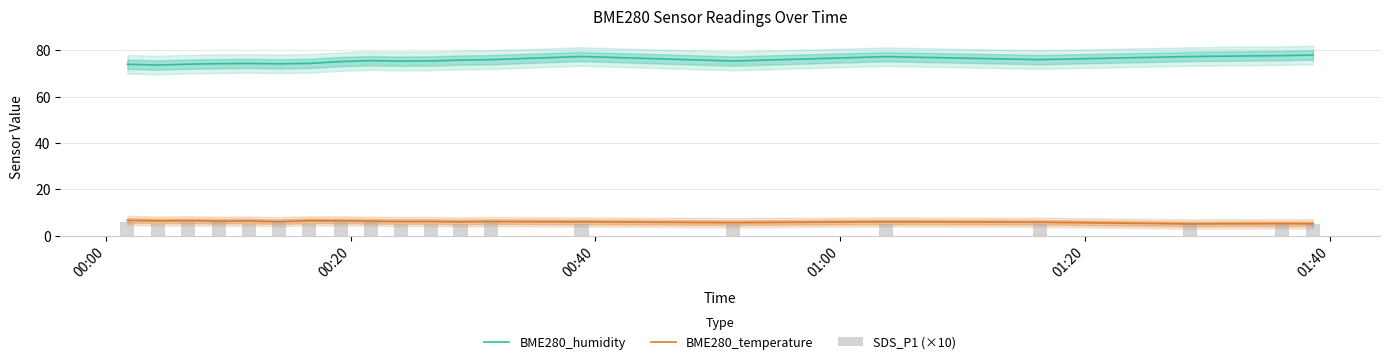

At how many categories does at least one series exceed 38?

20